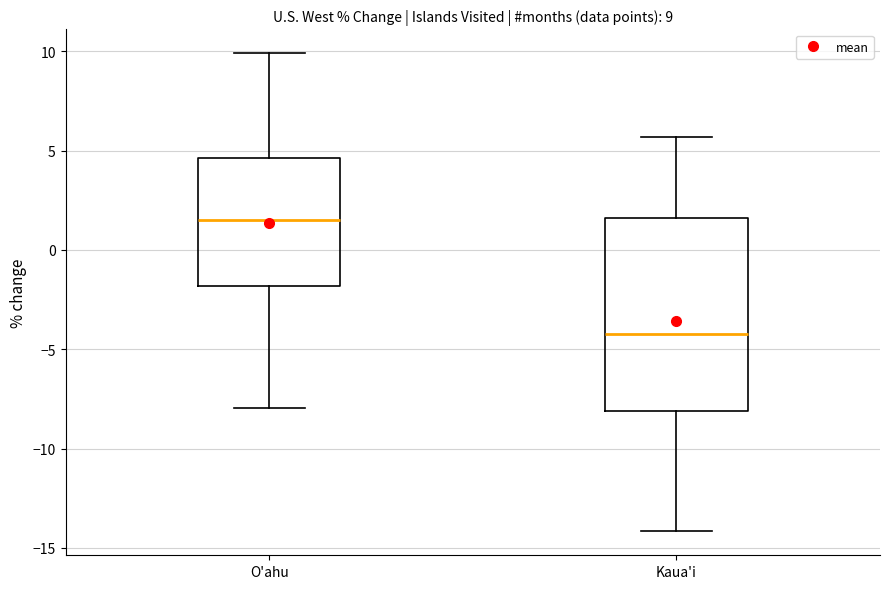

Which box has the highest median line?

O'ahu